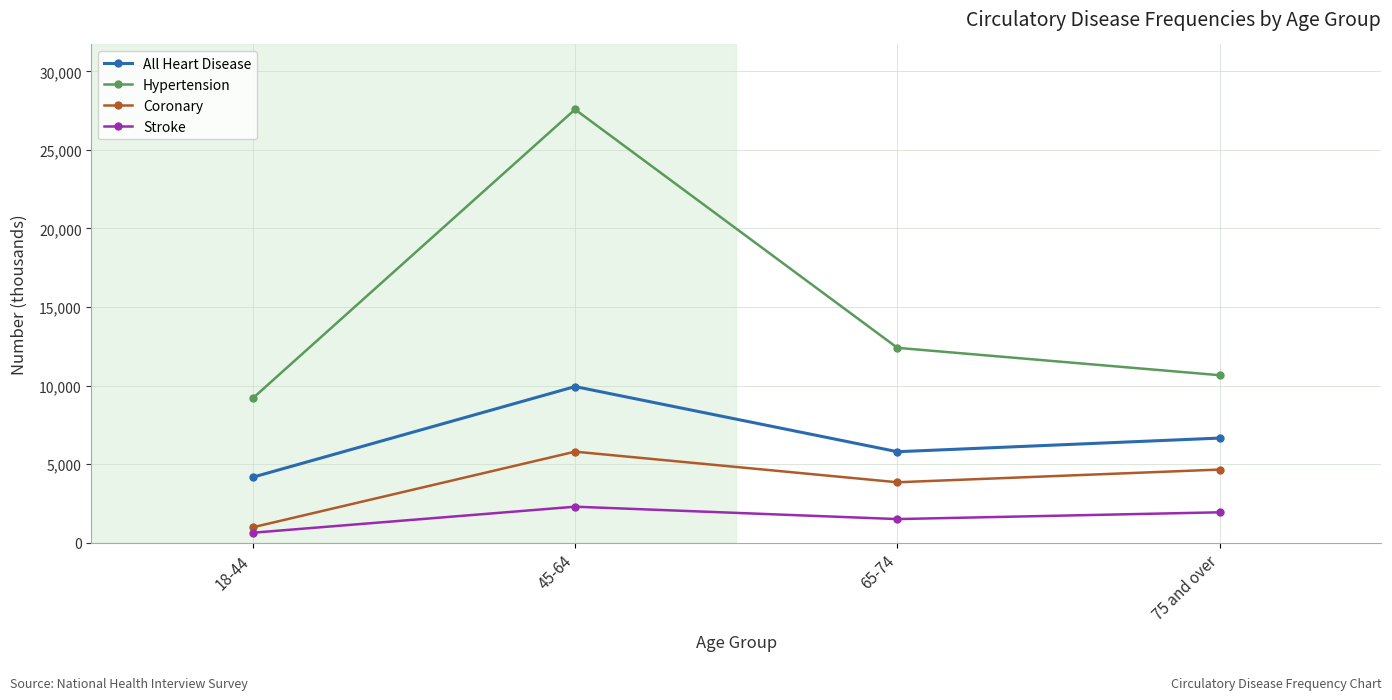

Does the chart have visible grid lines?

Yes